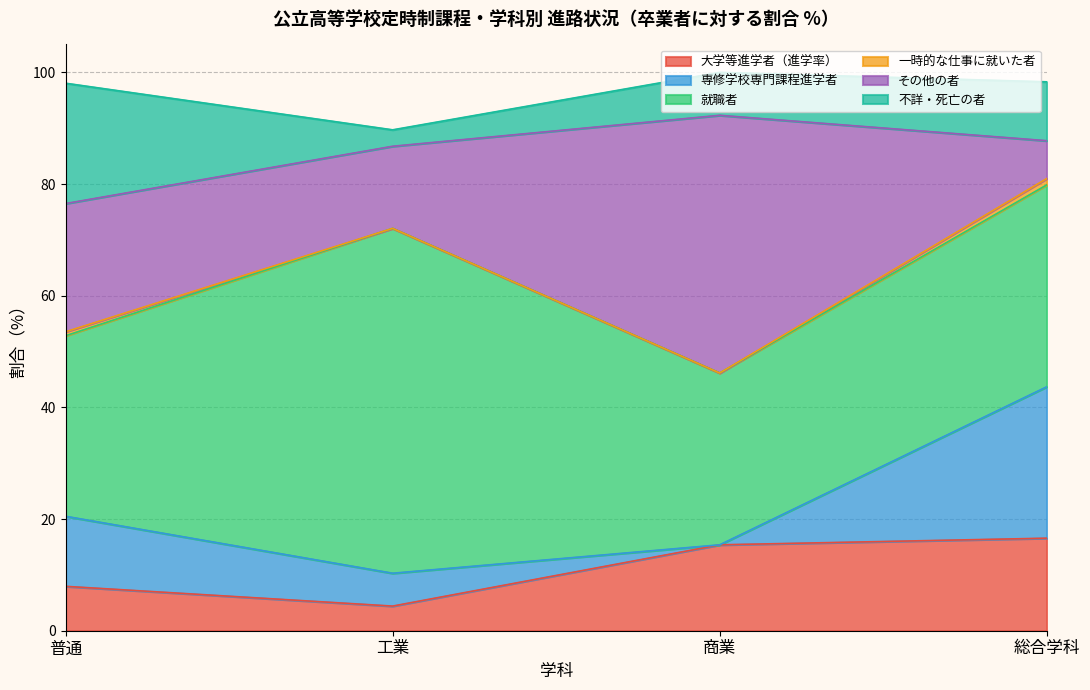

True or false: 不詳・死亡の者 has more than 1 interior local peaks.

False